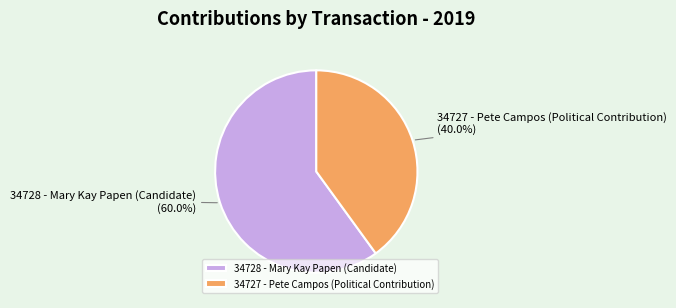

How many slices are in this pie chart?

2